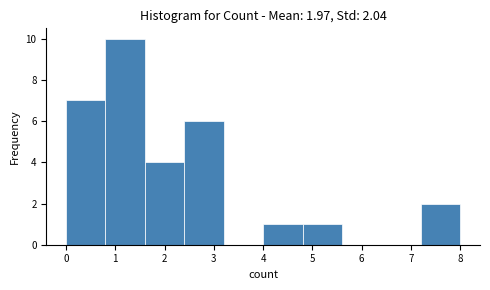

Which range on the x-axis has the tallest bar?

0.8 to 1.6